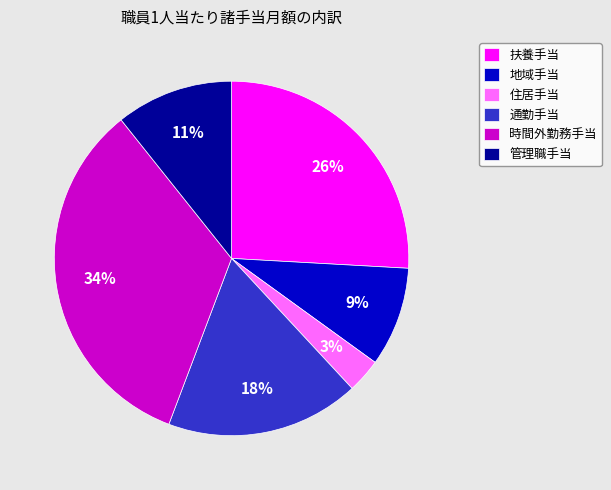

Do 管理職手当 and 住居手当 together represent more than half of the pie?

No